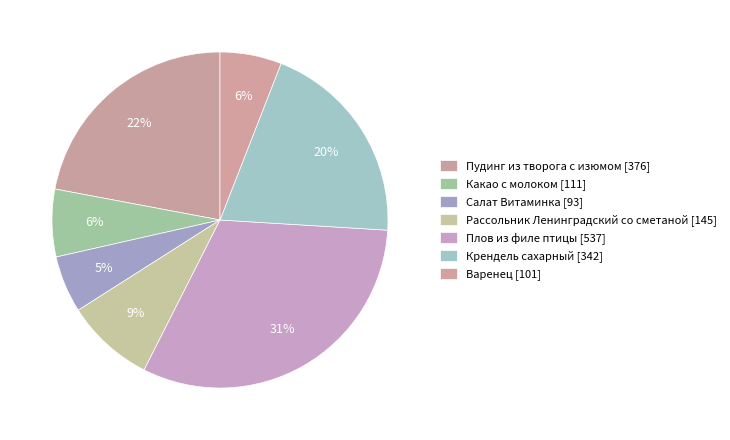

To the nearest percent, what is the average slice percentage?

14%